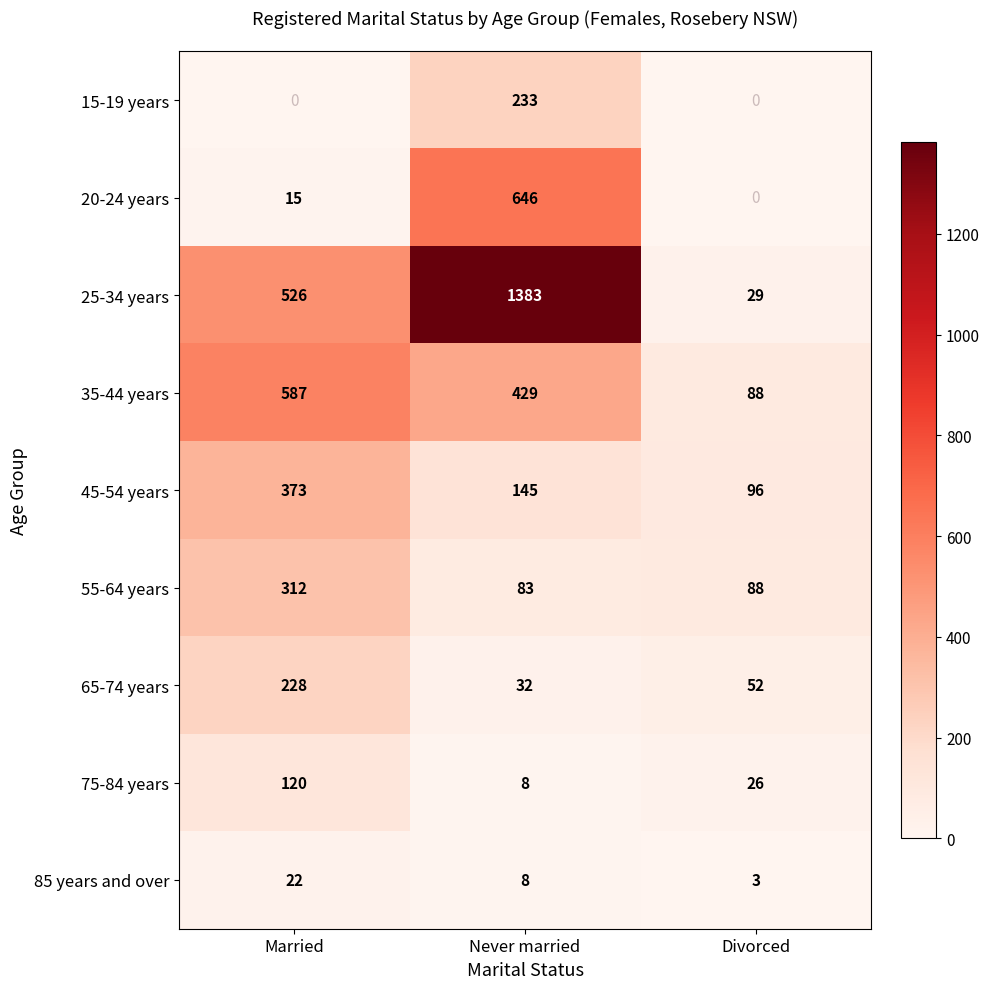

Is it true that 85 years and over equals 3 at Divorced?

True